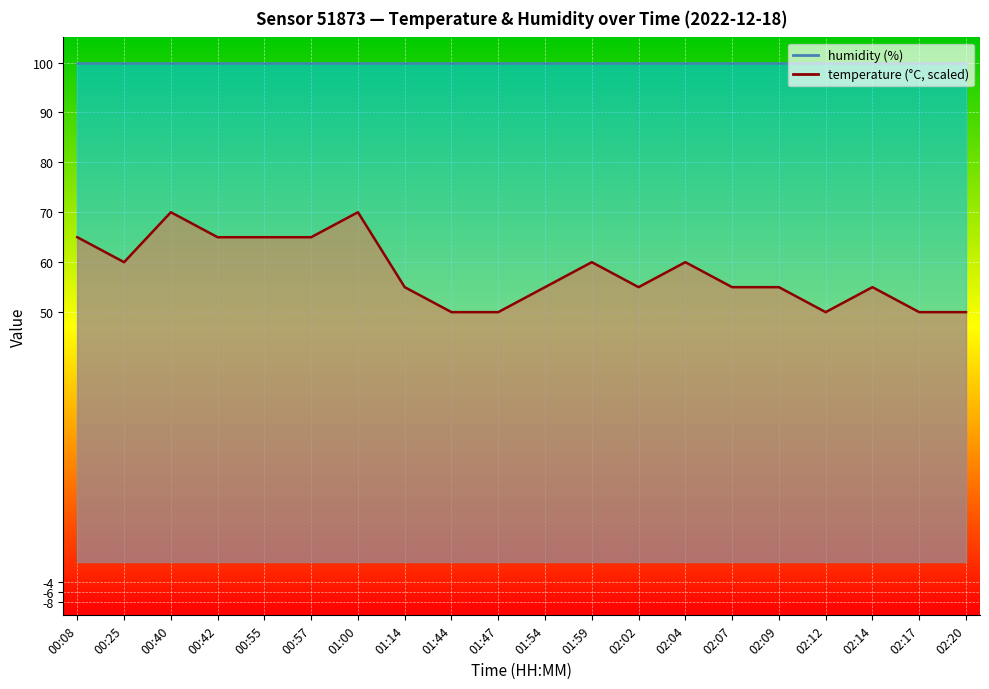

At which label is the value closest to 60?

00:25